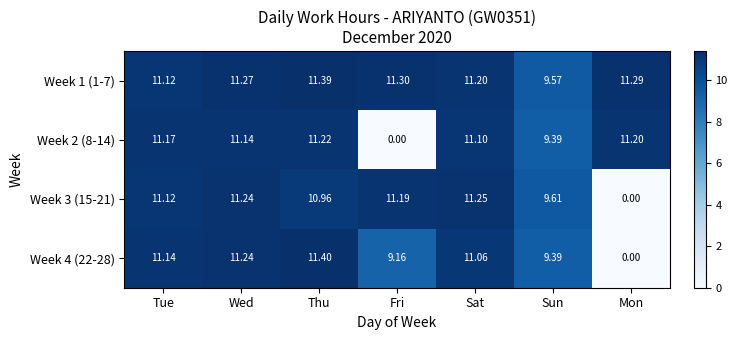

At which label does Week 4 (22-28) first exceed 11?

Tue